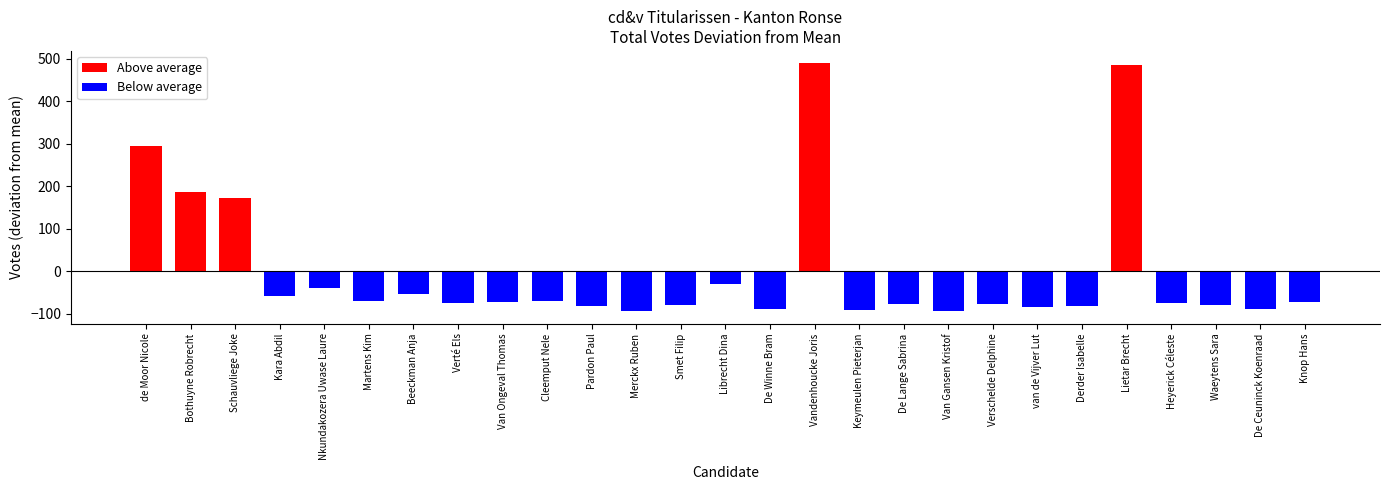

At which label does the data first exceed -74?

de Moor Nicole